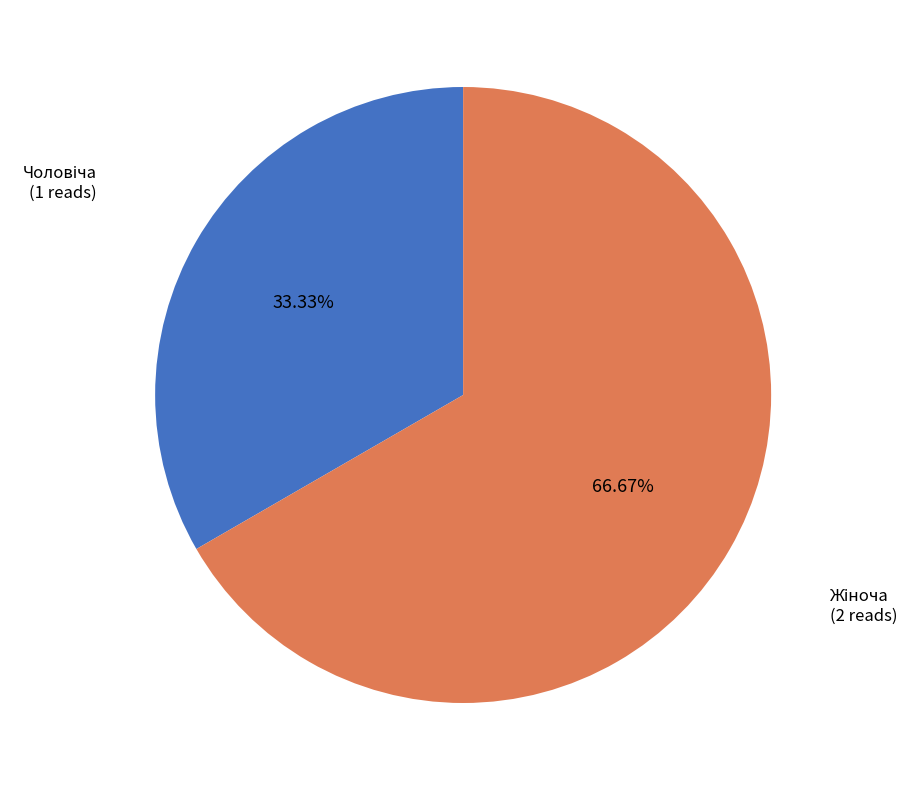

Is there any slice that represents more than half of the pie?

Yes